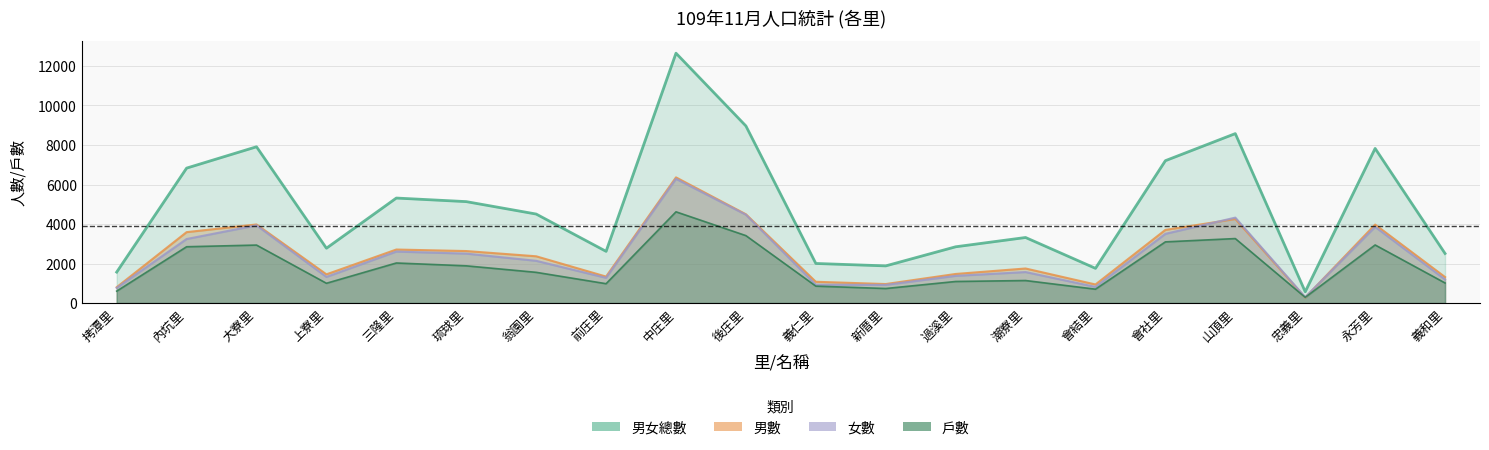

True or false: 男數 and 男女總數 intersect in this chart.

False